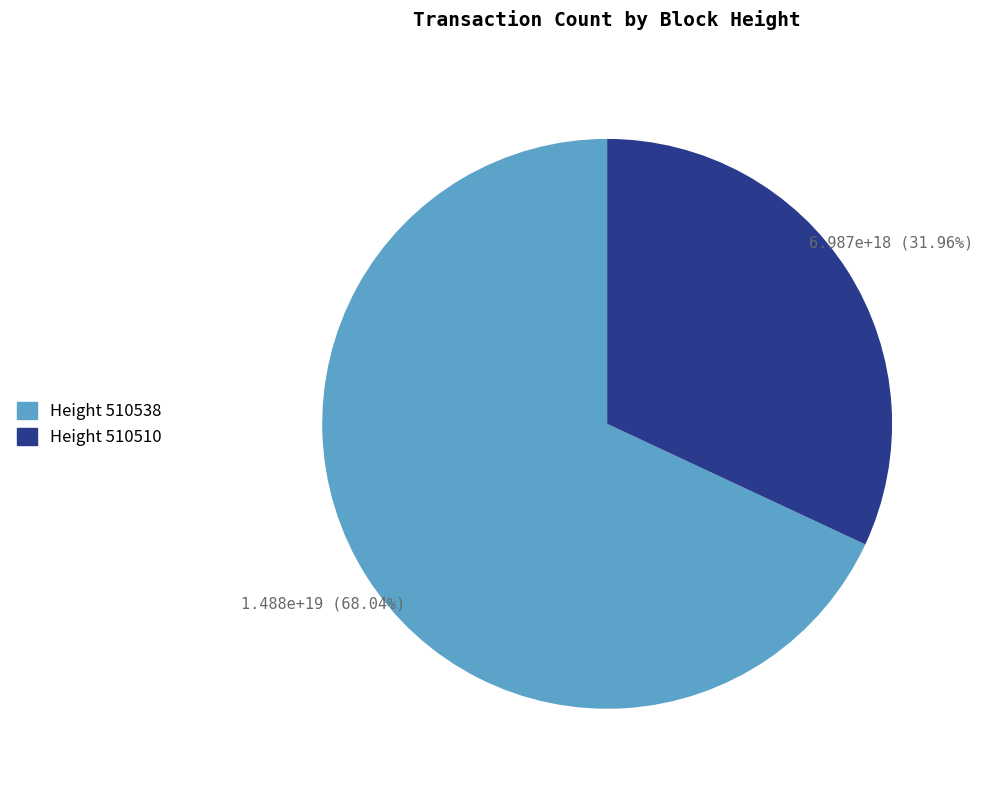

Count the number of slices in the pie.

2